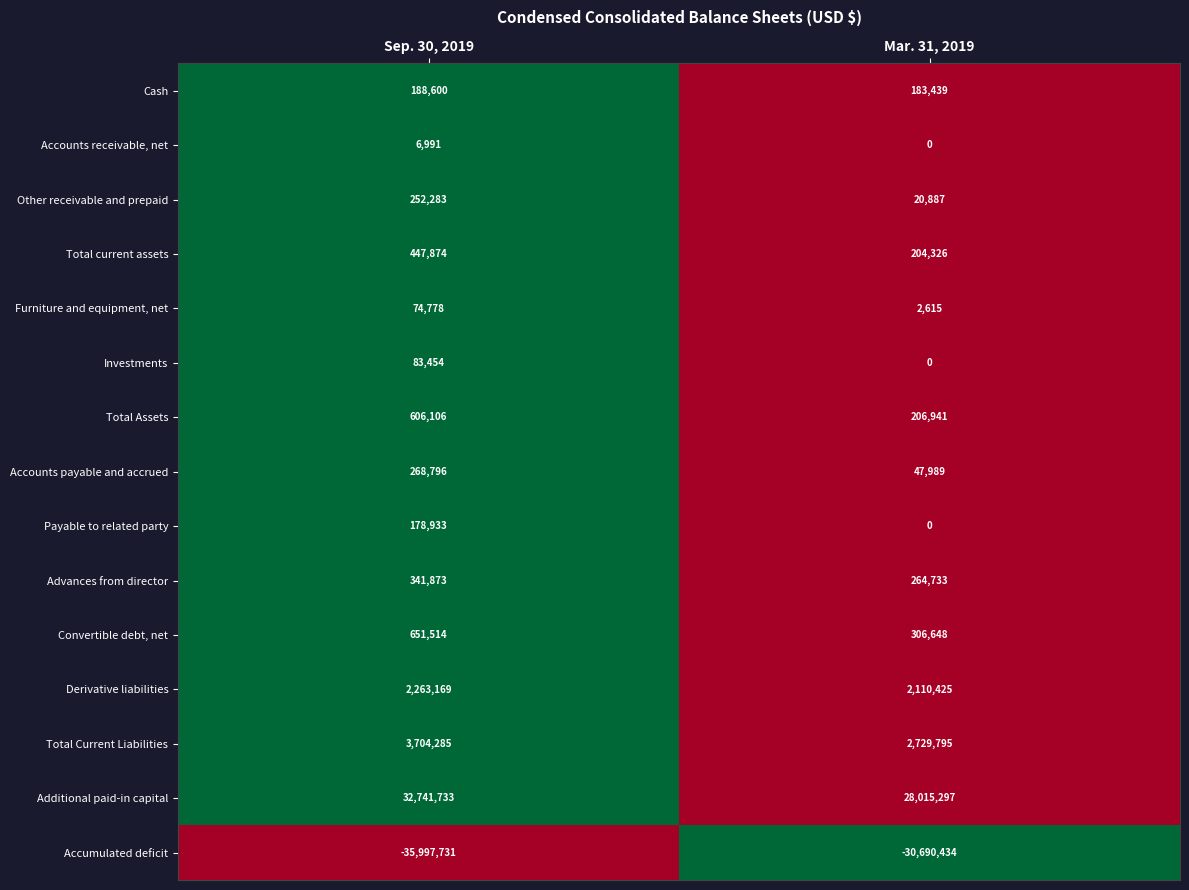

The value of Convertible debt, net at Mar. 31, 2019 is 72994. True or false?

False